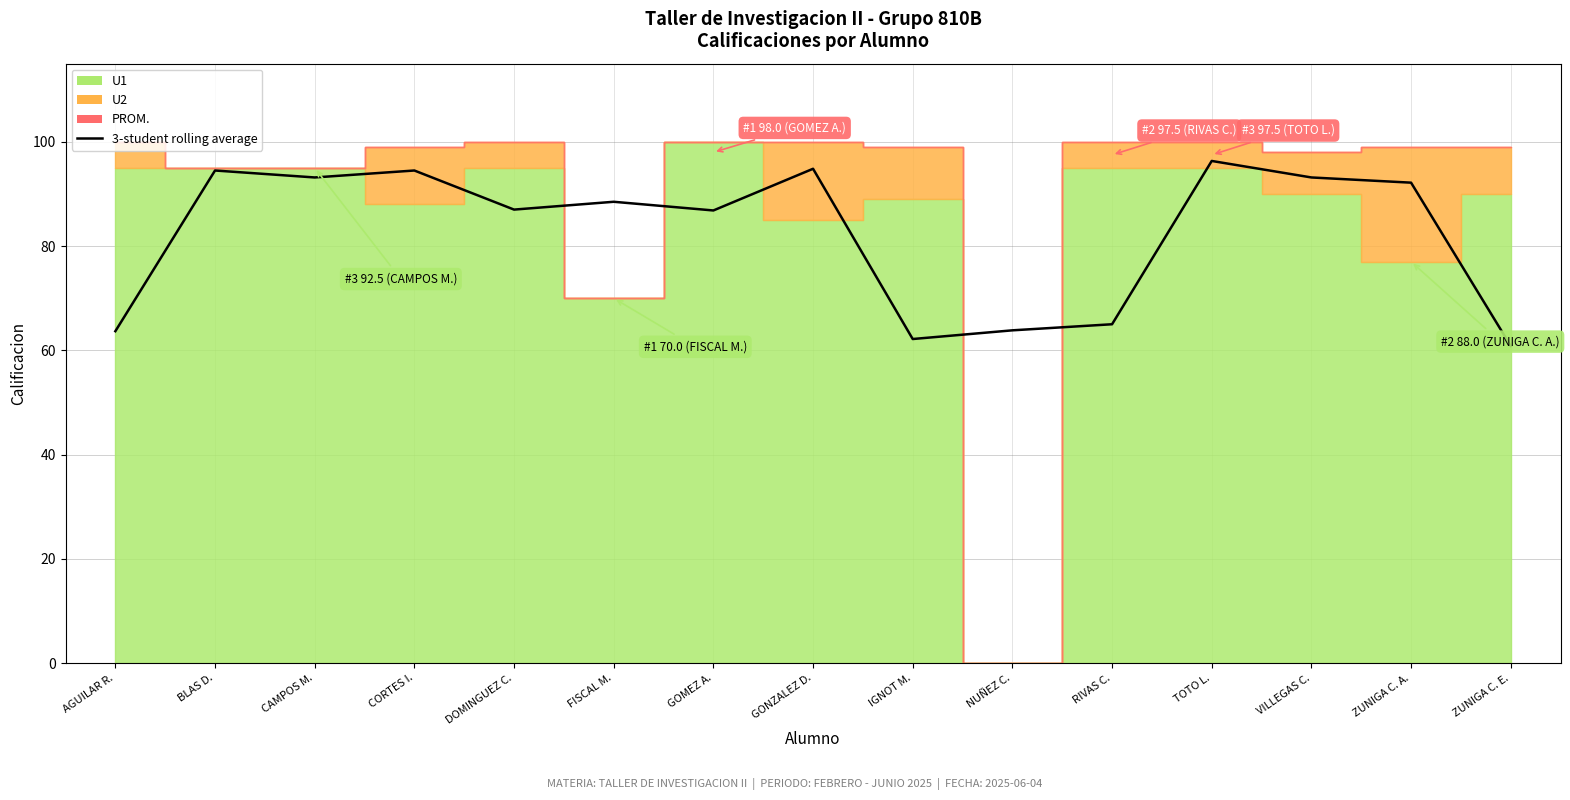

The chart shows a value of 92.2 at ZUNIGA C. A.. True or false?

True